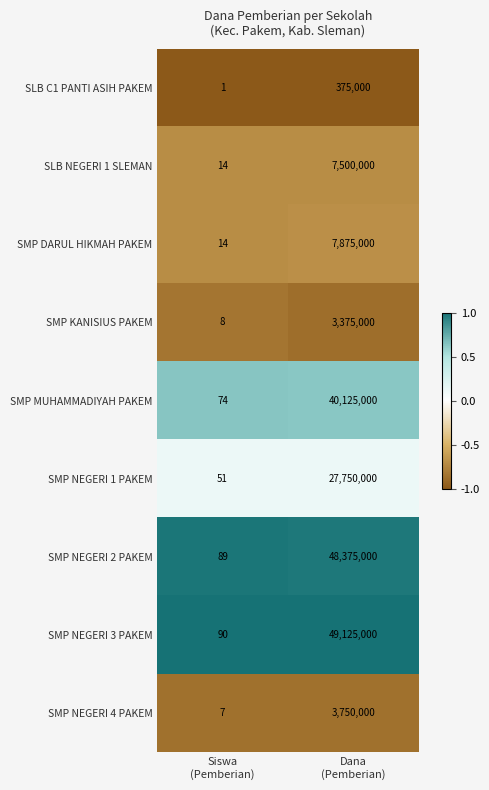

Which series has the largest total across all categories?

SMP NEGERI 3 PAKEM